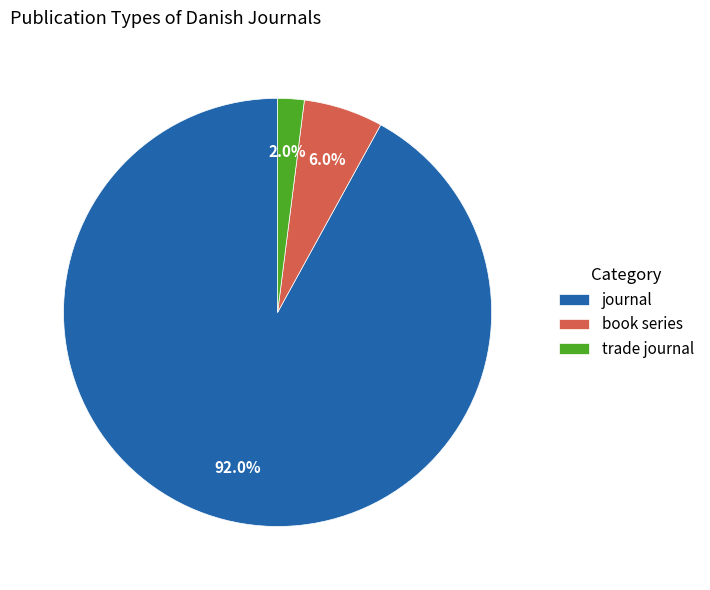

How many slices are in this pie chart?

3